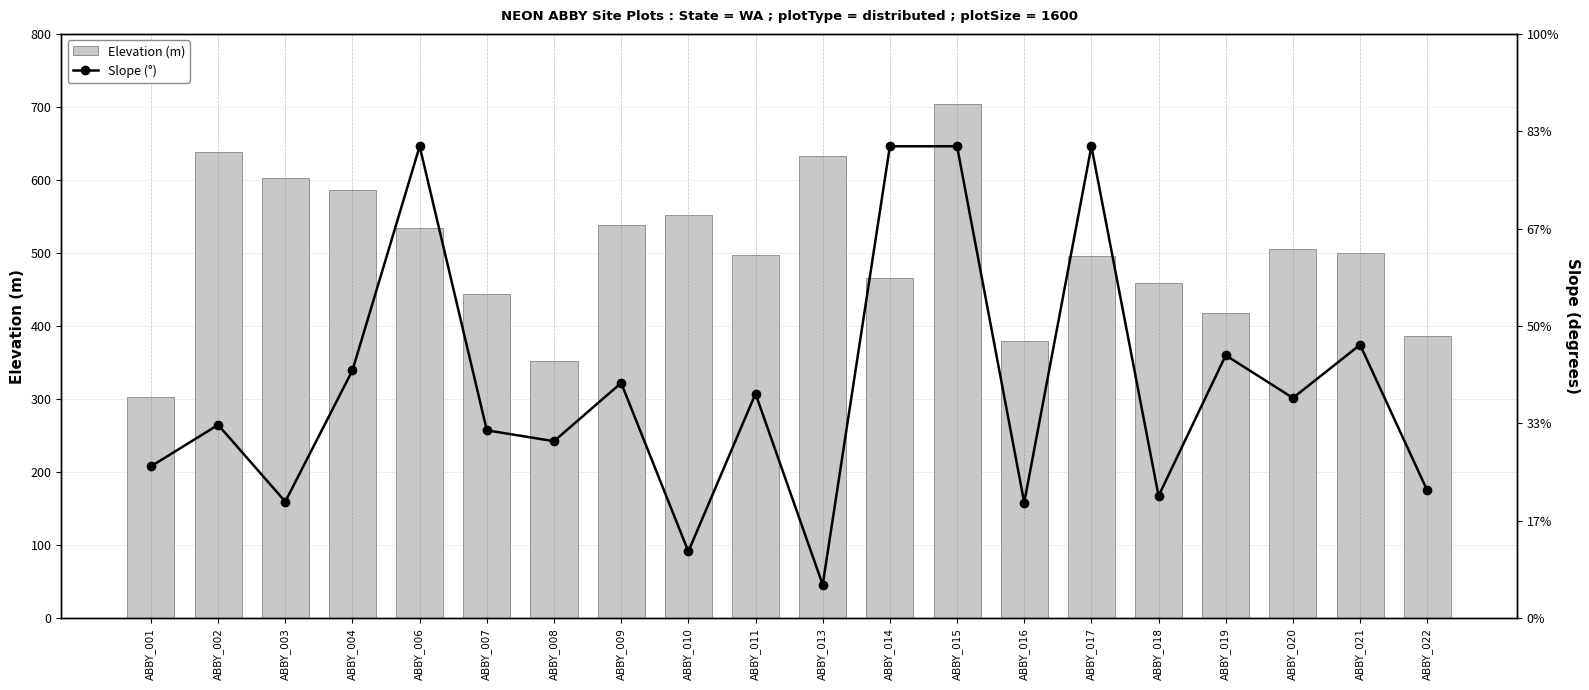

How many categories are shown in the chart?

20